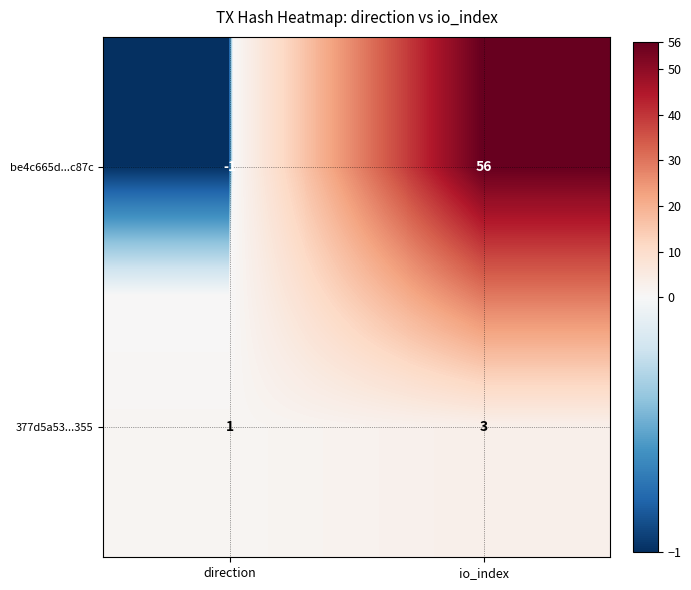

What is the difference between the maximum and minimum values in the be4c665d...c87c series?

57